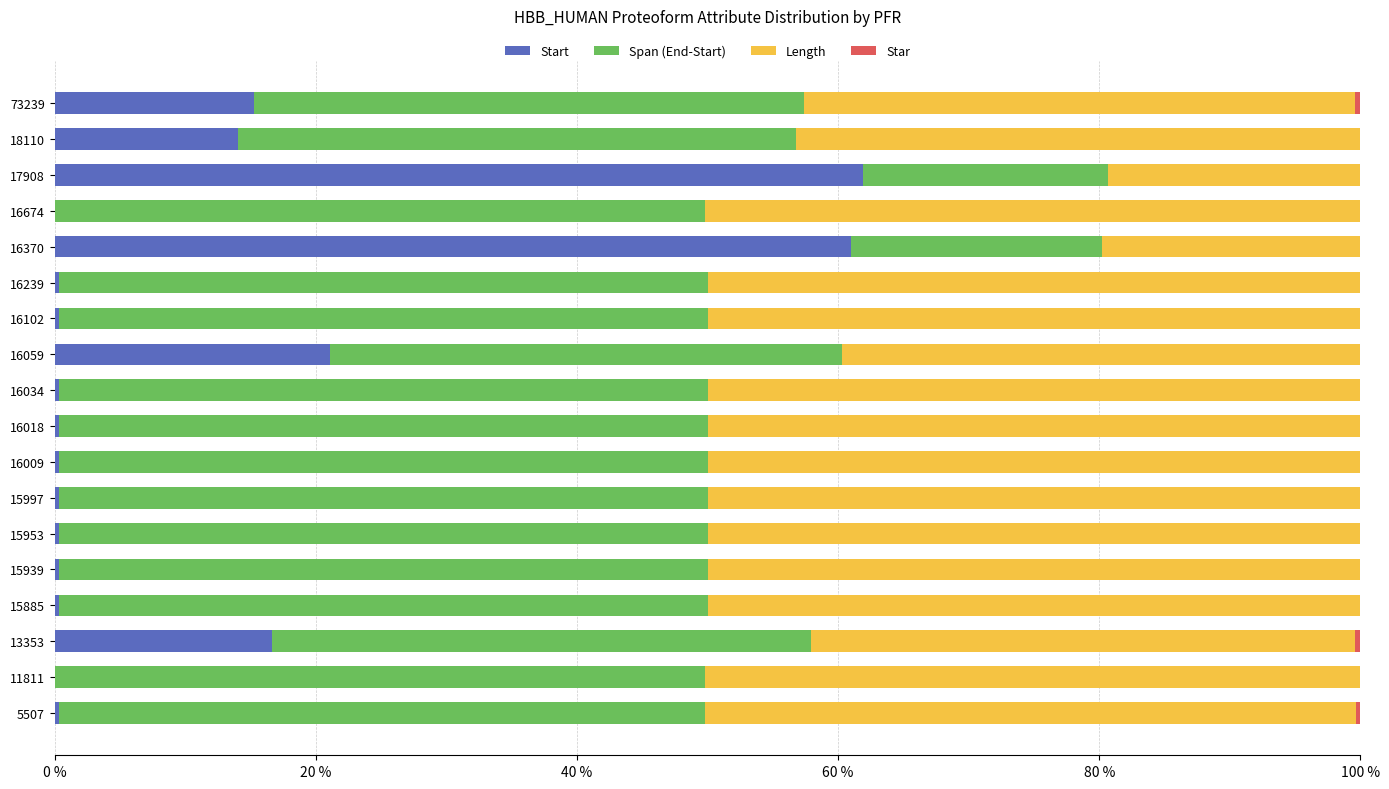

Count the number of categories in the chart.

18